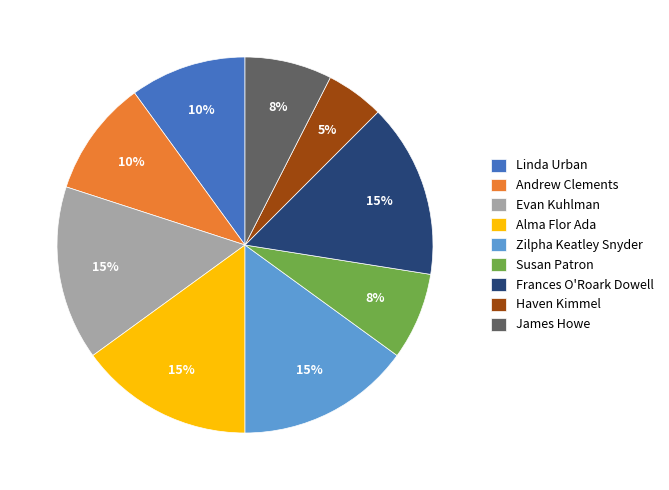

How many segments does this pie chart have?

9